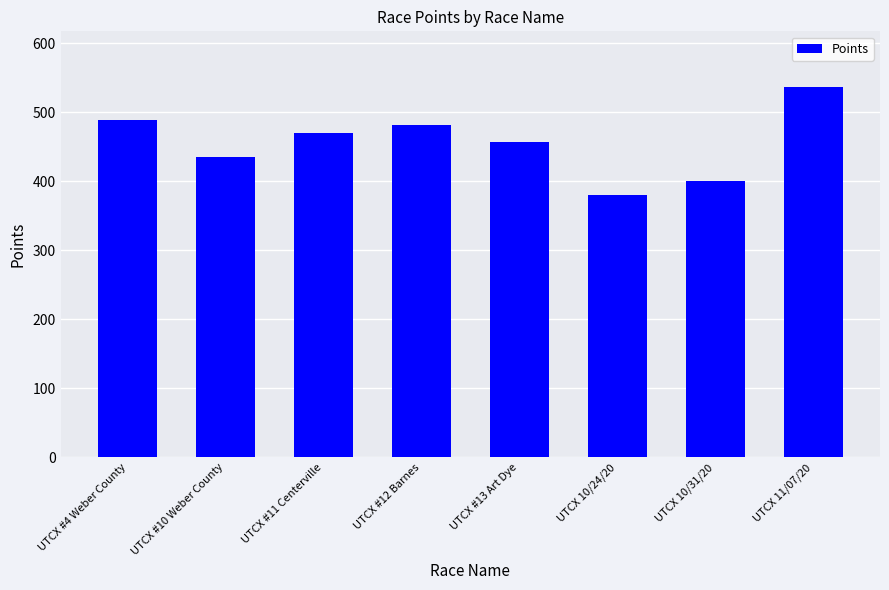

Rank the categories by value from lowest to highest.

UTCX 10/24/20, UTCX 10/31/20, UTCX #10 Weber County, UTCX #13 Art Dye, UTCX #11 Centerville, UTCX #12 Barnes, UTCX #4 Weber County, UTCX 11/07/20